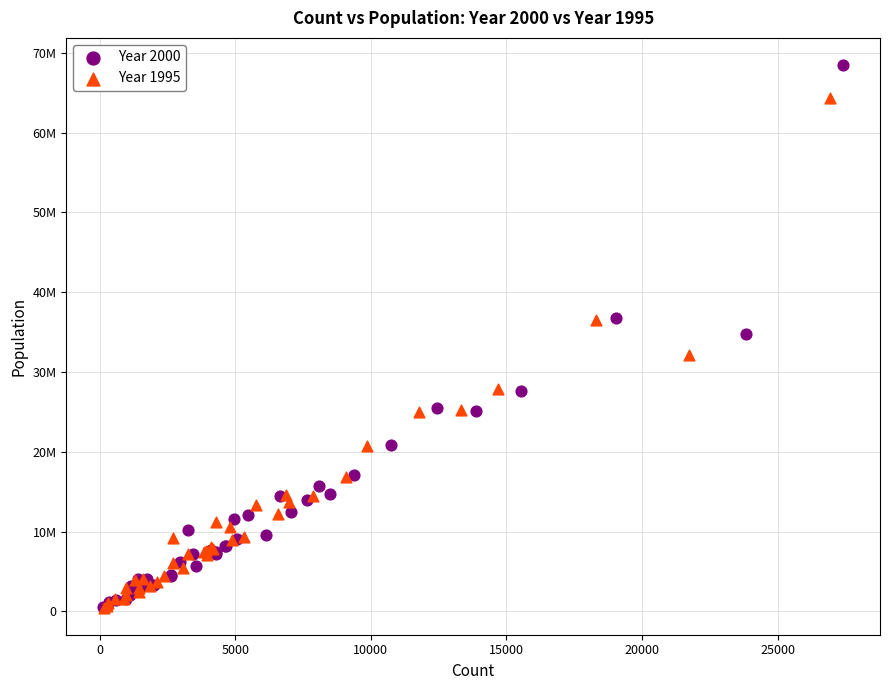

What are all the series names shown in the legend?

Year 2000, Year 1995